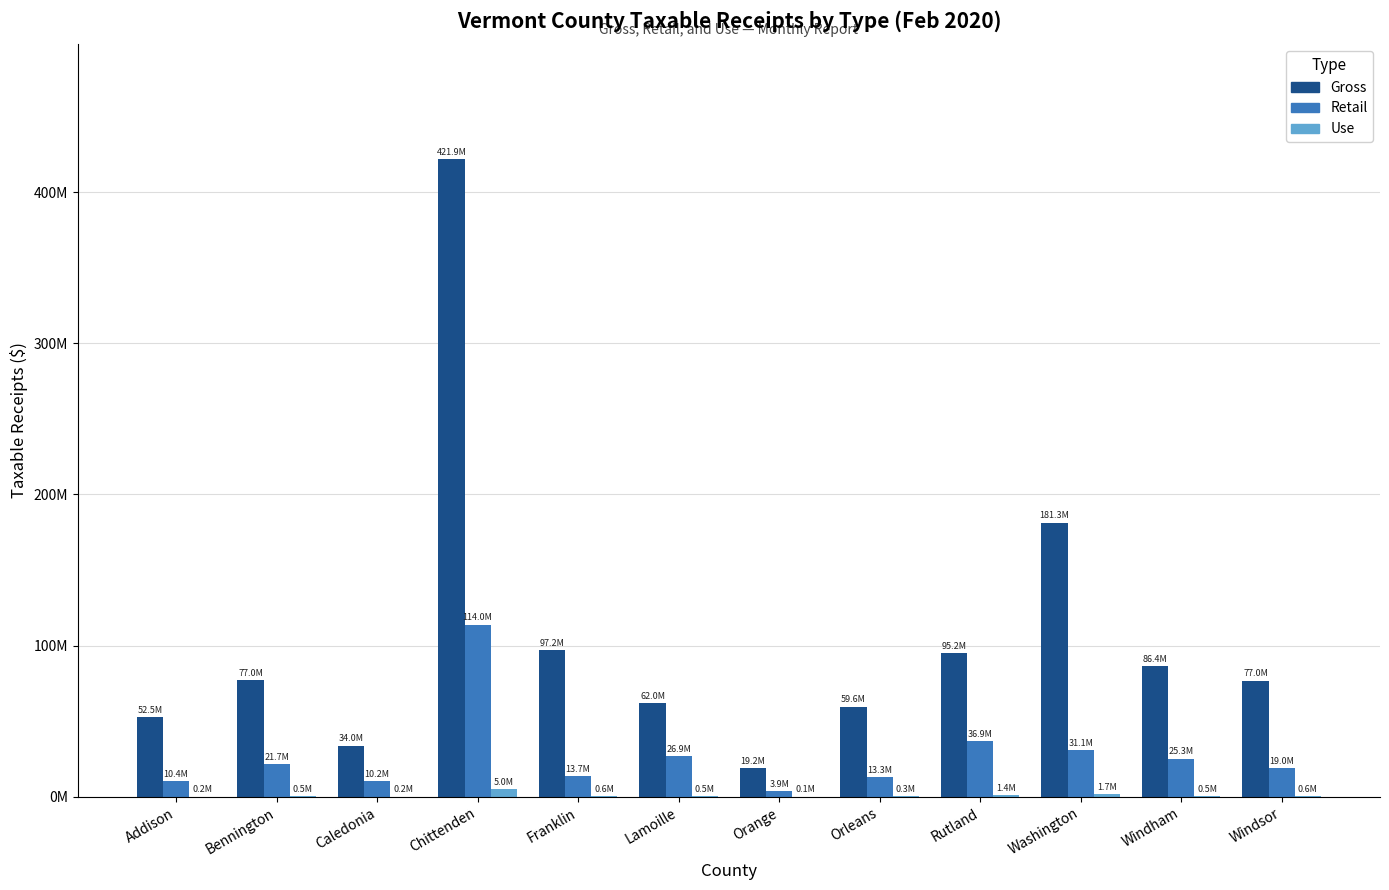

Are the bars grouped side by side (vs. stacked)?

Yes